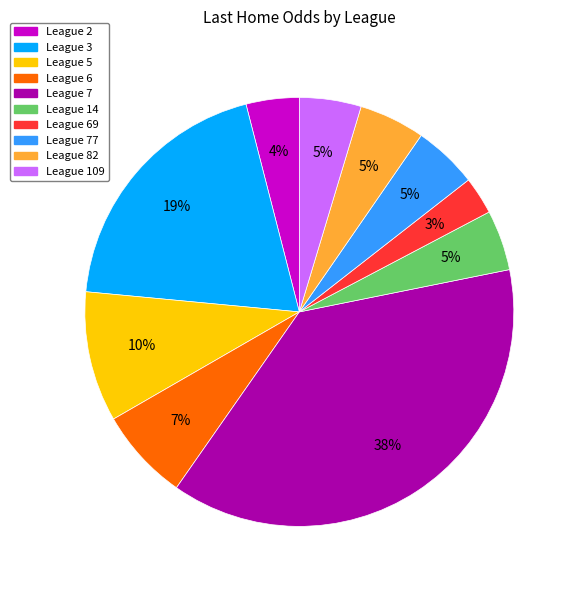

Is there a majority slice in this chart?

No